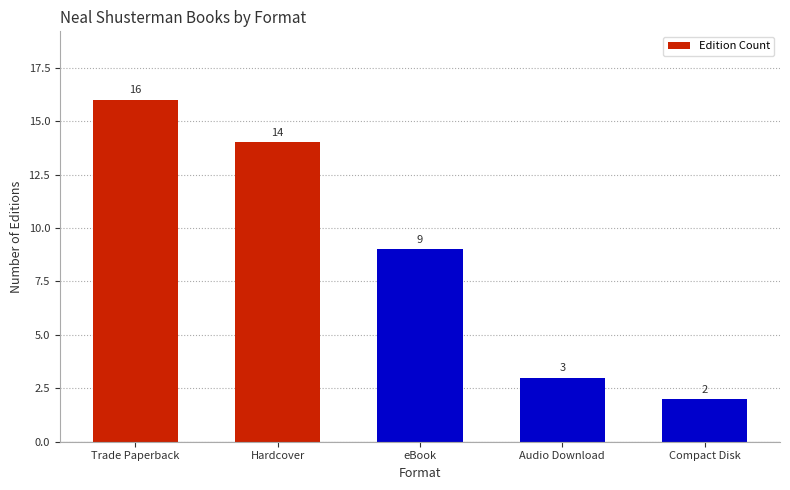

What is the value of the 4th bar from the left?

3